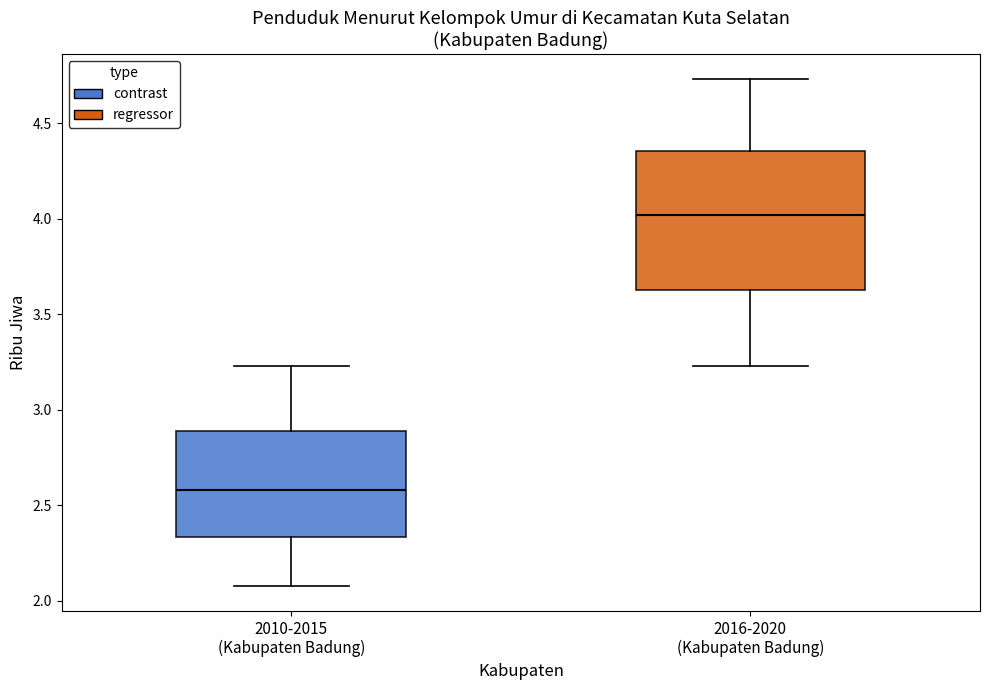

Where does the median line of the box for 2010-2015 (Kabupaten Badung) sit on the y-axis? The values are not printed on the chart, so give them approximately, as read against the axis.

2.60